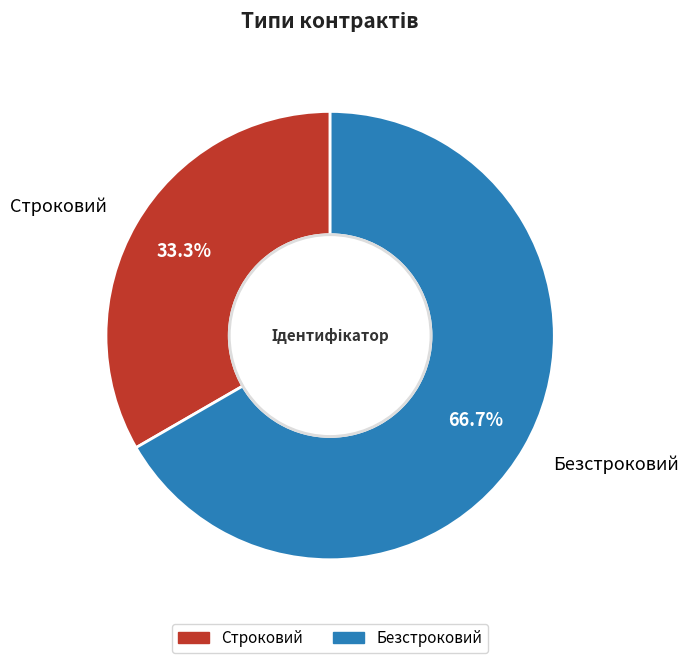

The Безстроковий slice represents 81% of the pie. True or false?

False